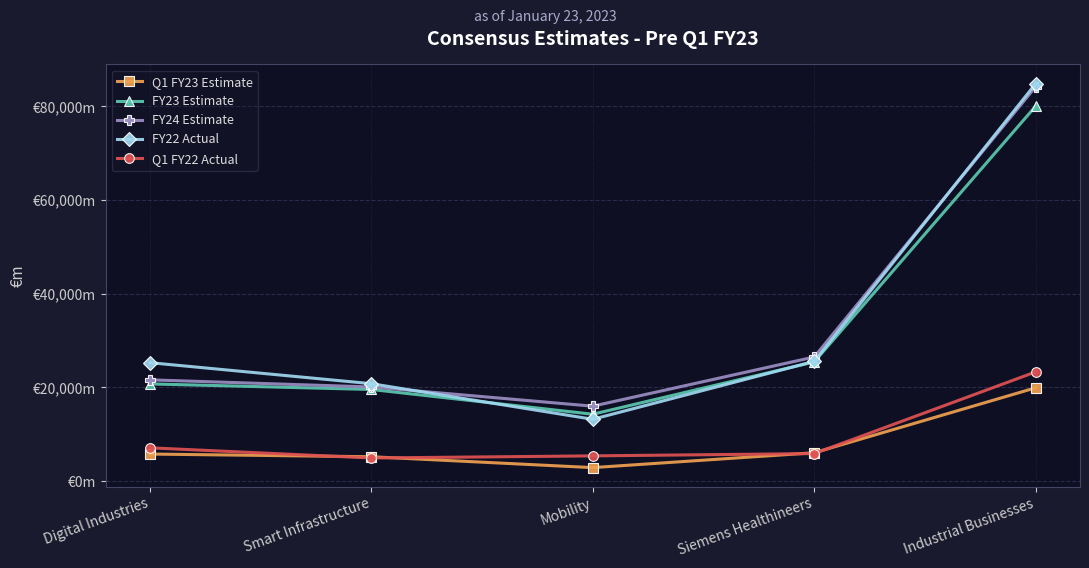

What are all the series names shown in the legend?

Q1 FY23 Estimate, FY23 Estimate, FY24 Estimate, FY22 Actual, Q1 FY22 Actual